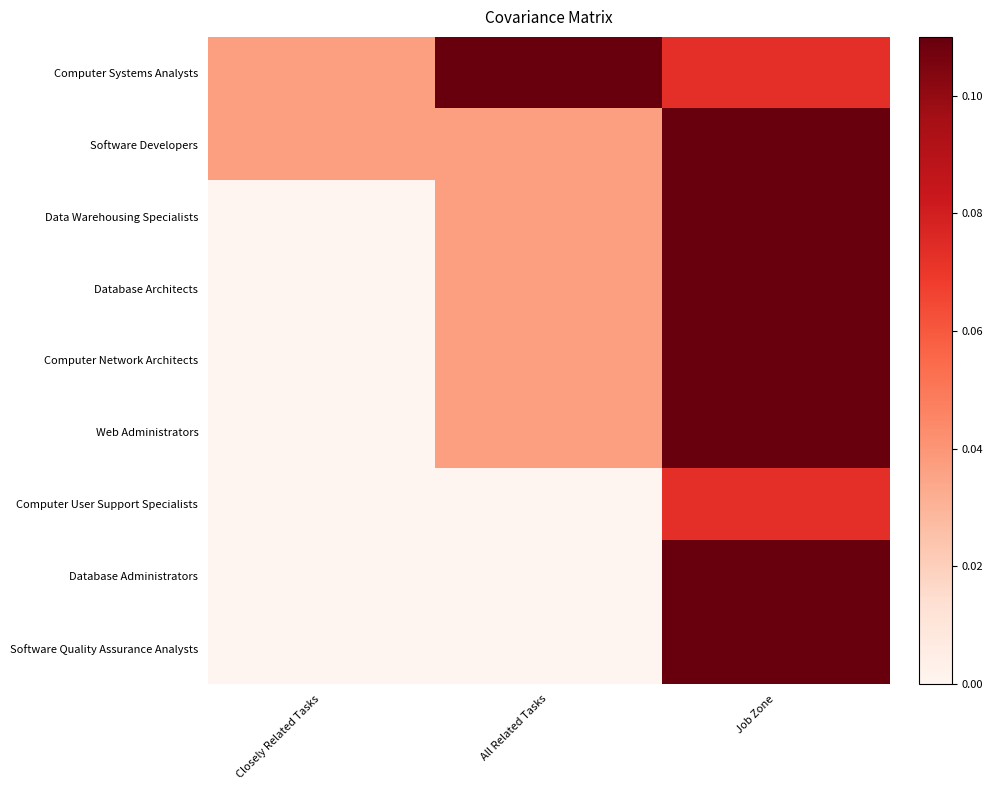

At which category is the sum across all series the highest?

Job Zone